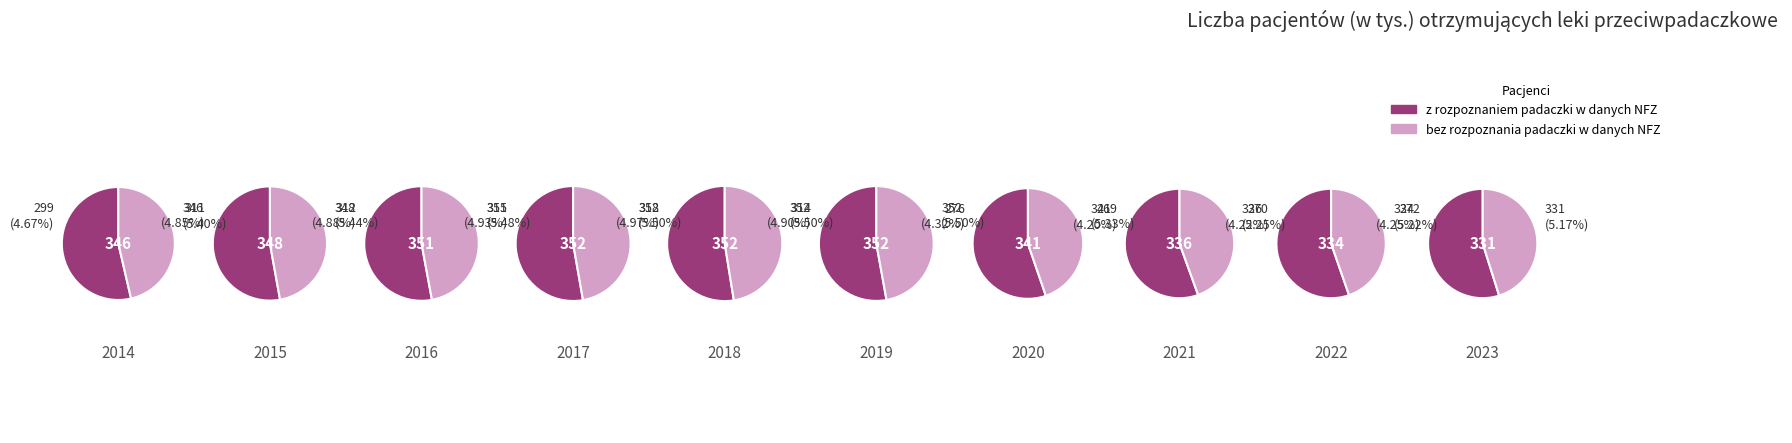

To the nearest percent, what portion does 2015 represent?

11%